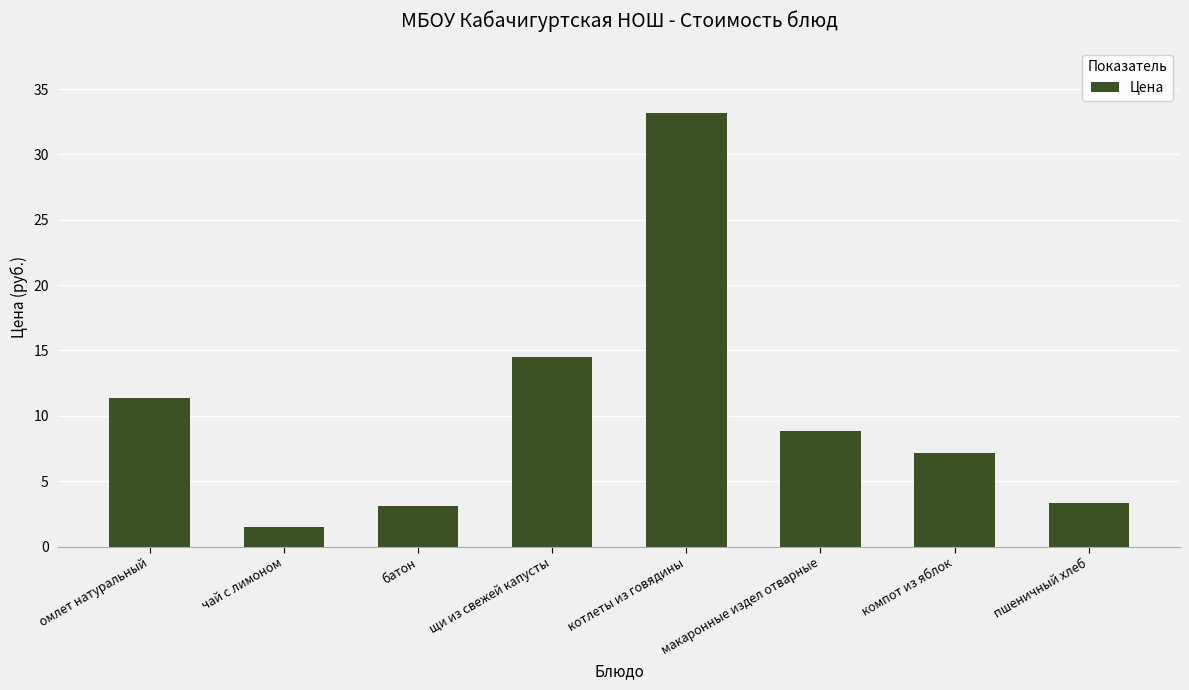

The chart shows a value of 33.2 at котлеты из говядины. True or false?

True